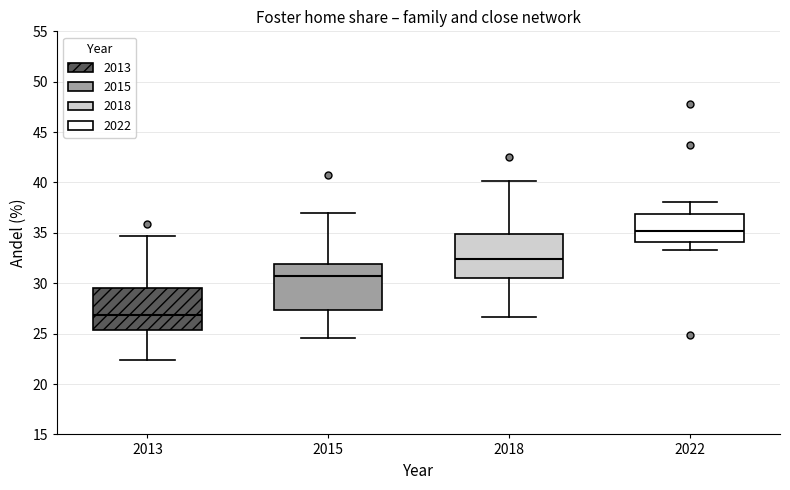

Reading left to right, read every box against the y-axis: the position of its median line, the range the box covers, and the ends of its whiskers. The values are not printed on the chart, so give them approximately, as read against the axis.

2013: median 27.0, box 25.5 to 29.5, whiskers 22.5 to 34.5
2015: median 30.5, box 27.5 to 32.0, whiskers 24.5 to 37.0
2018: median 32.5, box 30.5 to 35.0, whiskers 26.5 to 40.0
2022: median 35.0, box 34.0 to 37.0, whiskers 33.5 to 38.0